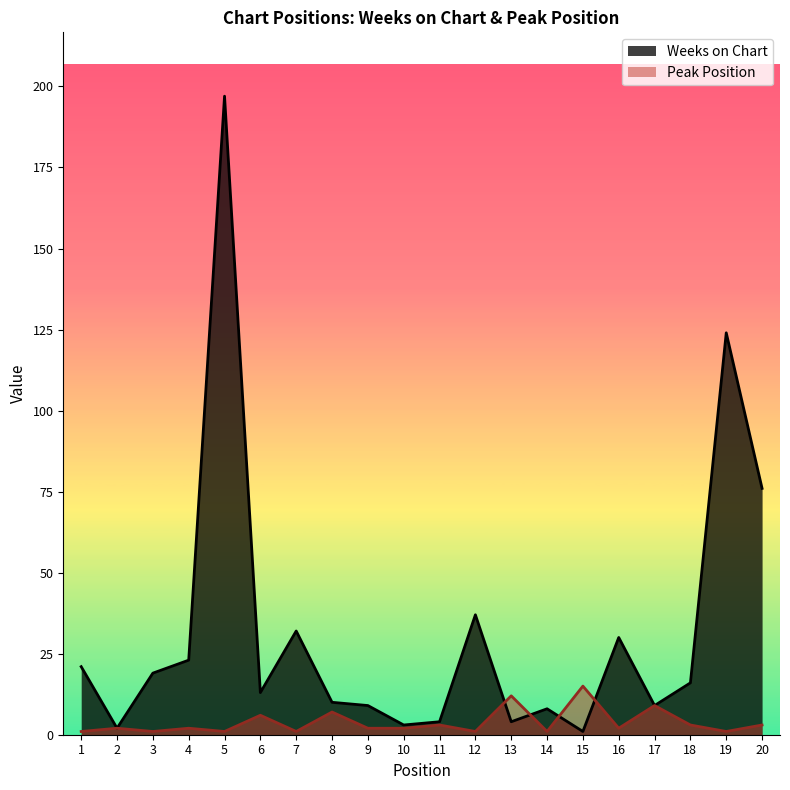

List the labels in order of Weeks on Chart value, smallest first.

15, 2, 10, 11, 13, 14, 9, 17, 8, 6, 18, 3, 1, 4, 16, 7, 12, 20, 19, 5